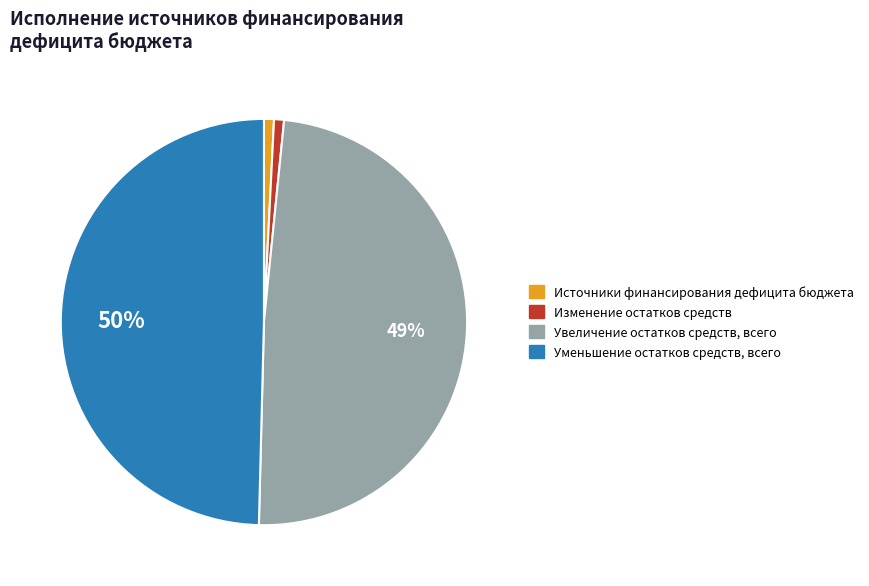

Which category has the biggest portion of the pie?

Уменьшение остатков средств, всего